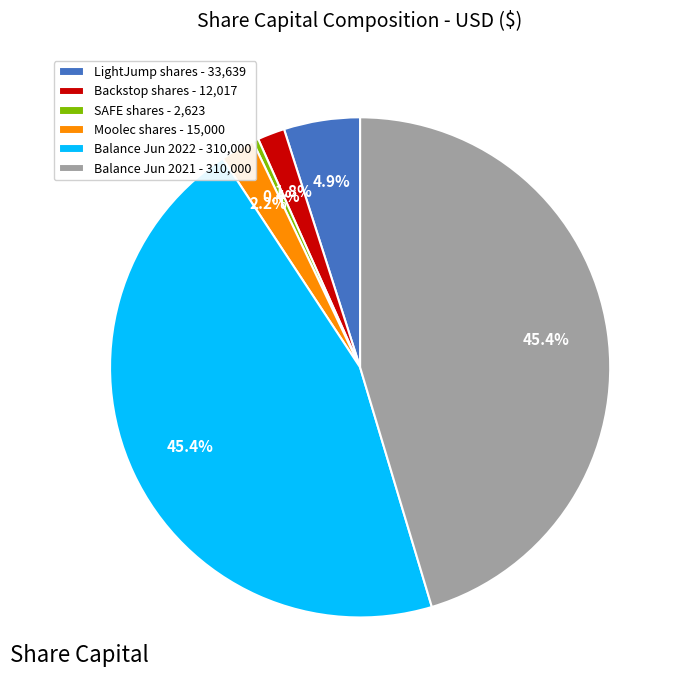

What is the smallest slice in the pie chart?

SAFE shares - 2,623